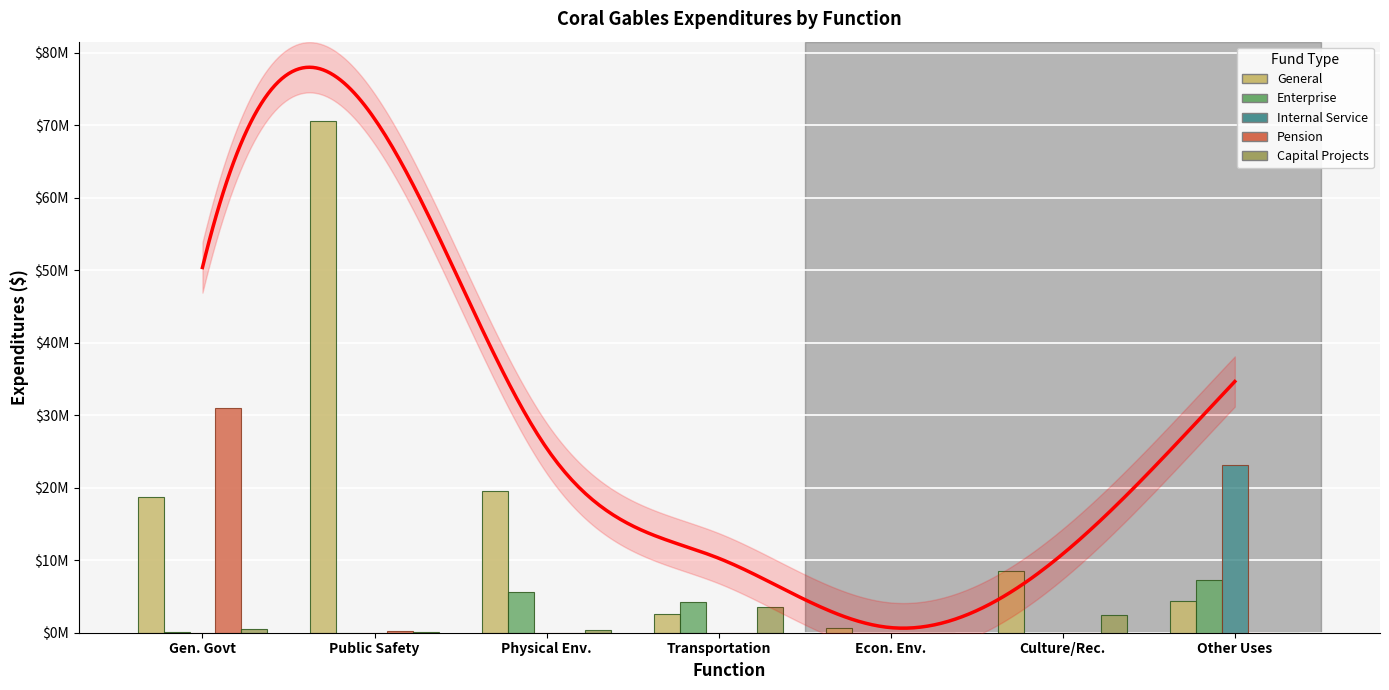

How many distinct data groups are displayed?

5